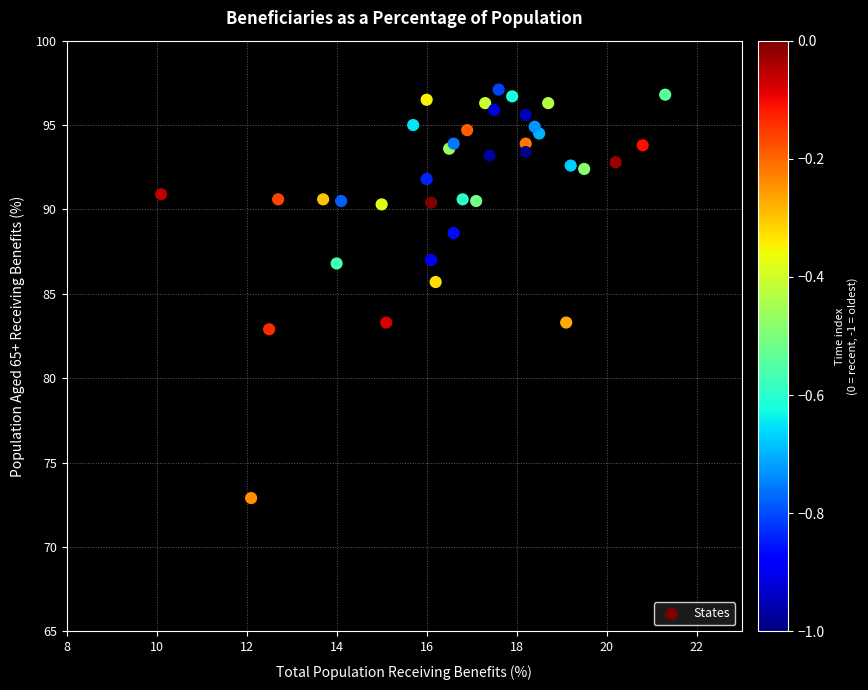

What Y value in the scatter plot is closest to 85?

85.7